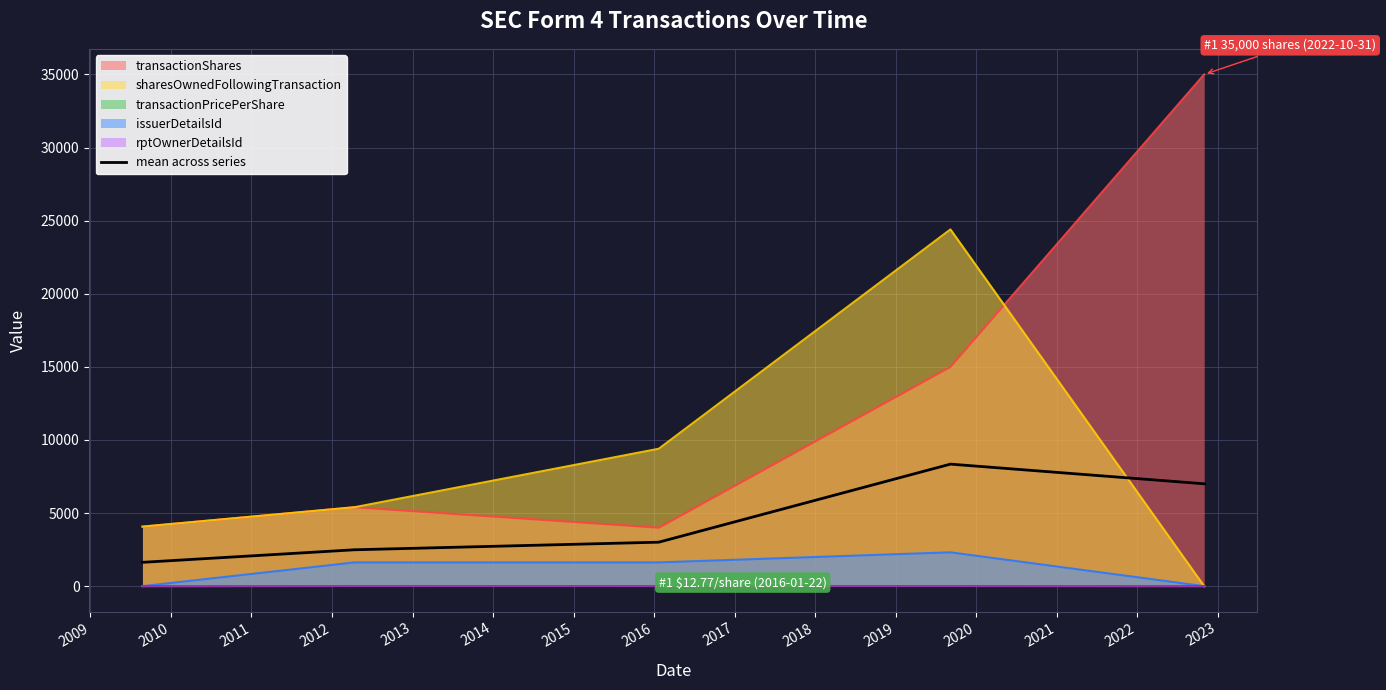

How many values are below 3009?

2